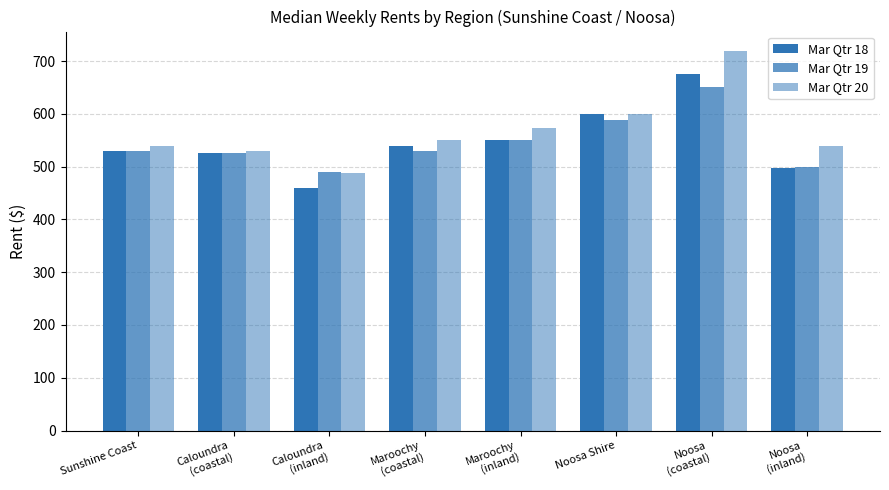

What is the maximum value for Mar Qtr 20?

720.0